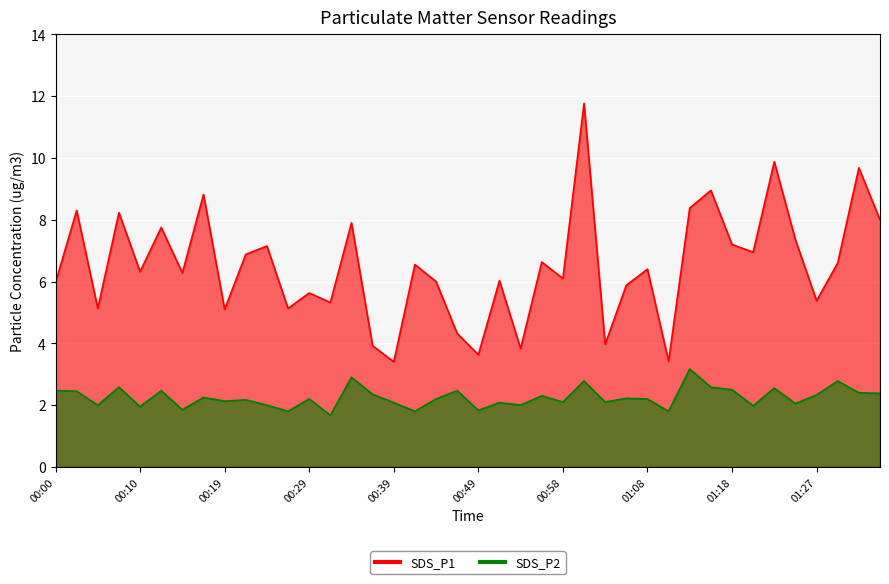

Where is the first local maximum for SDS_P2?

00:07